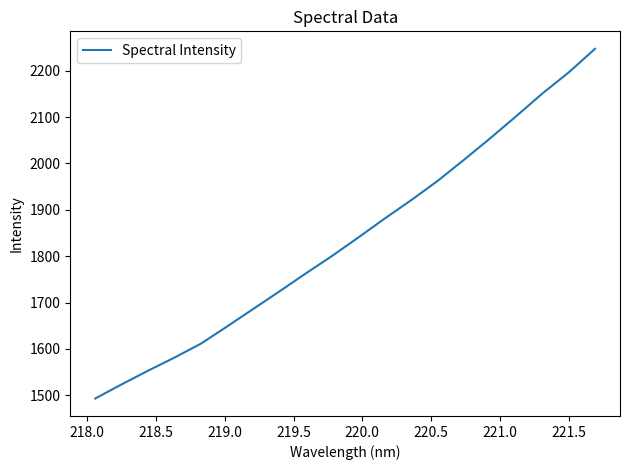

What is the difference between the maximum and minimum values?

754.1